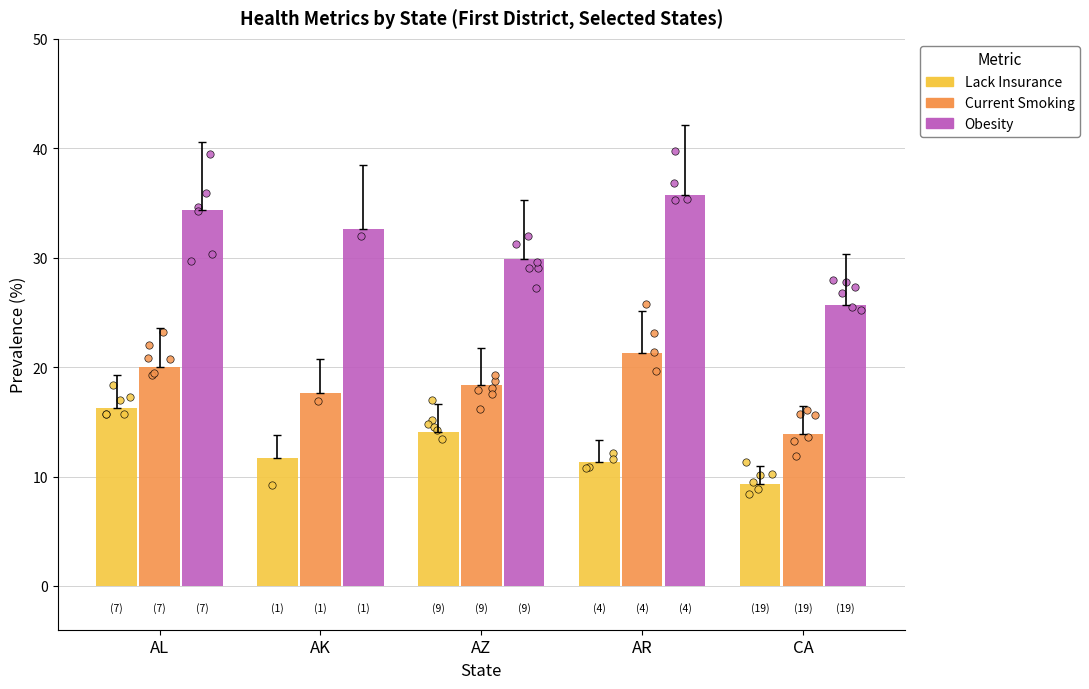

Which series reaches the minimum Y coordinate?

Lack Insurance